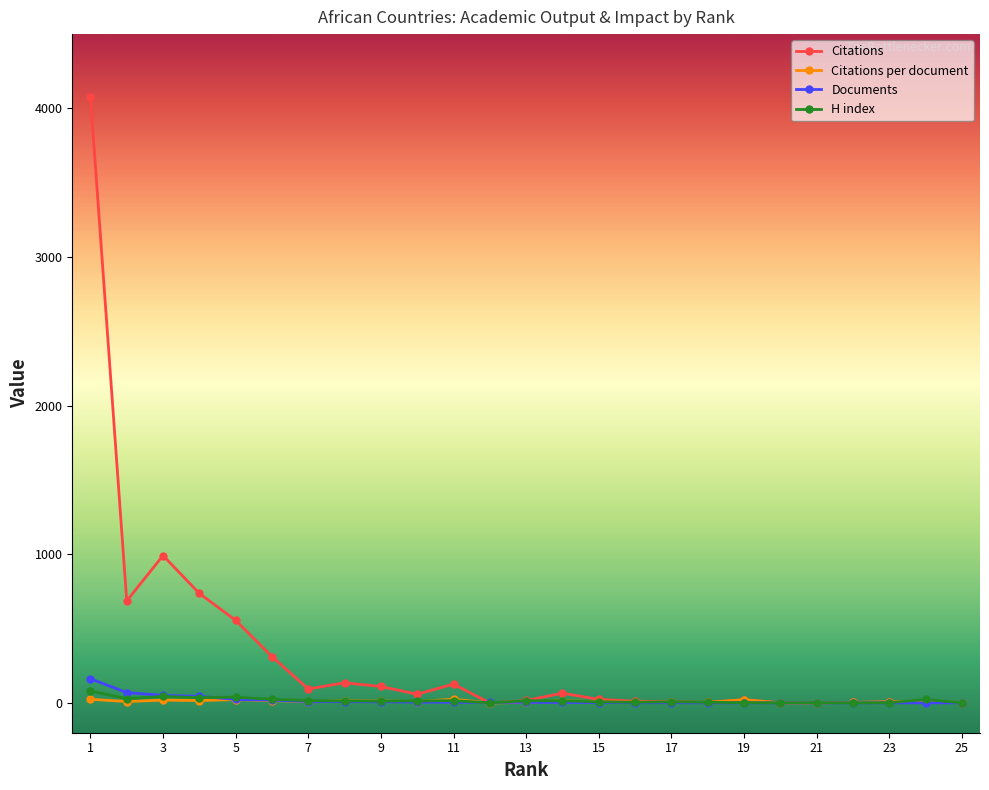

What is the minimum value for H index?

1.0